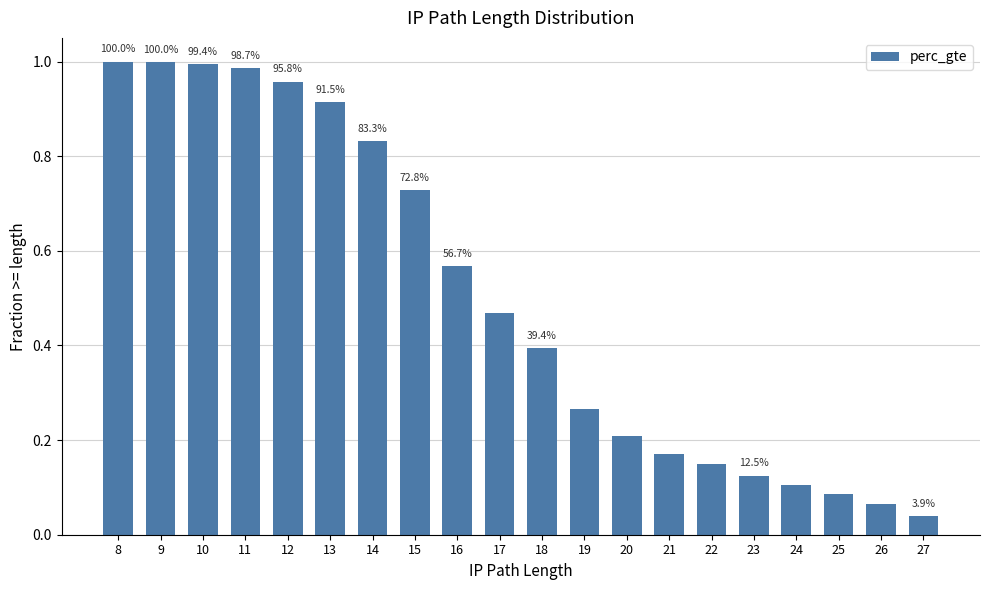

Is it true that the value at 12 is 0.6?

False